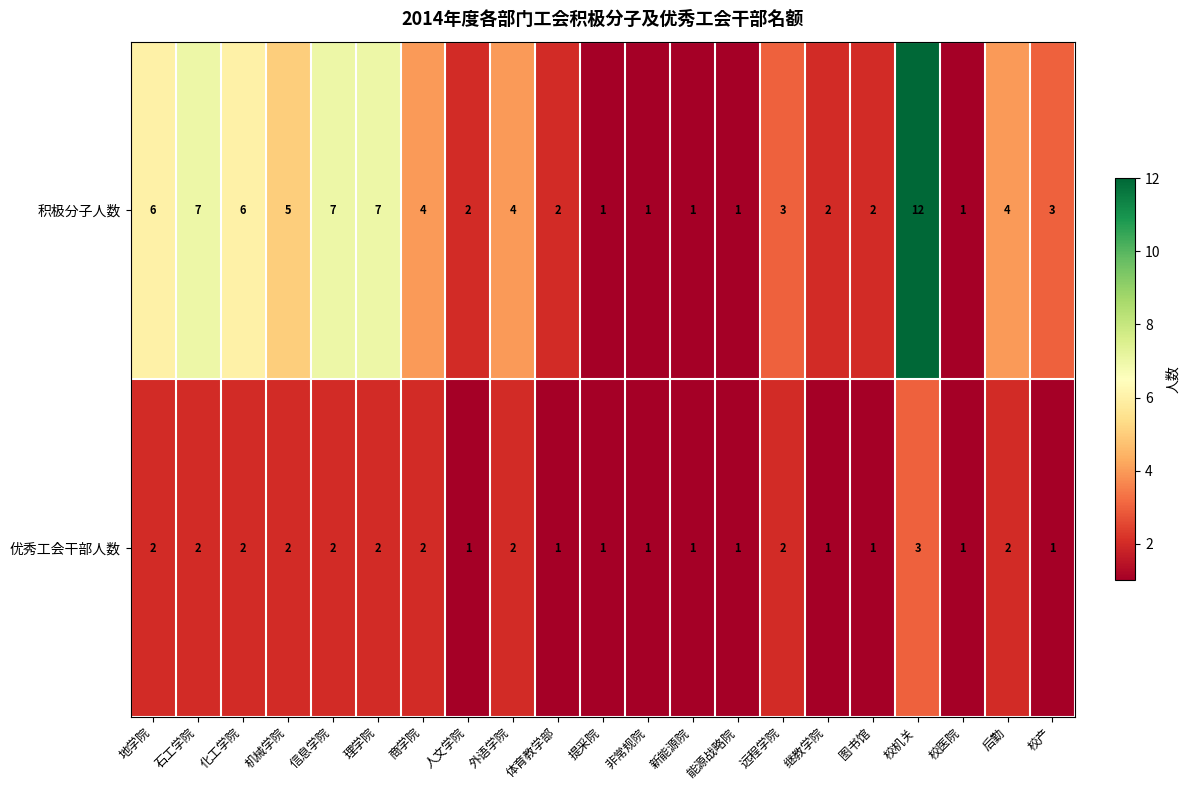

Count the number of categories in the chart.

21